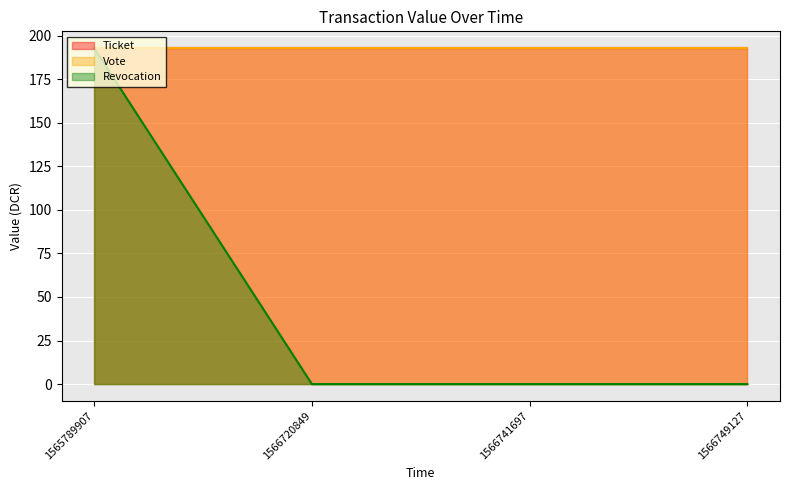

Reading left to right, what are all the values shown in this chart?

Ticket: 1565789907=192.8	1566720849=192.8	1566741697=192.8	1566749127=192.8
Vote: 1565789907=192.8	1566720849=192.8	1566741697=192.8	1566749127=192.8
Revocation: 1565789907=192.8	1566720849=0.0	1566741697=0.0	1566749127=0.0